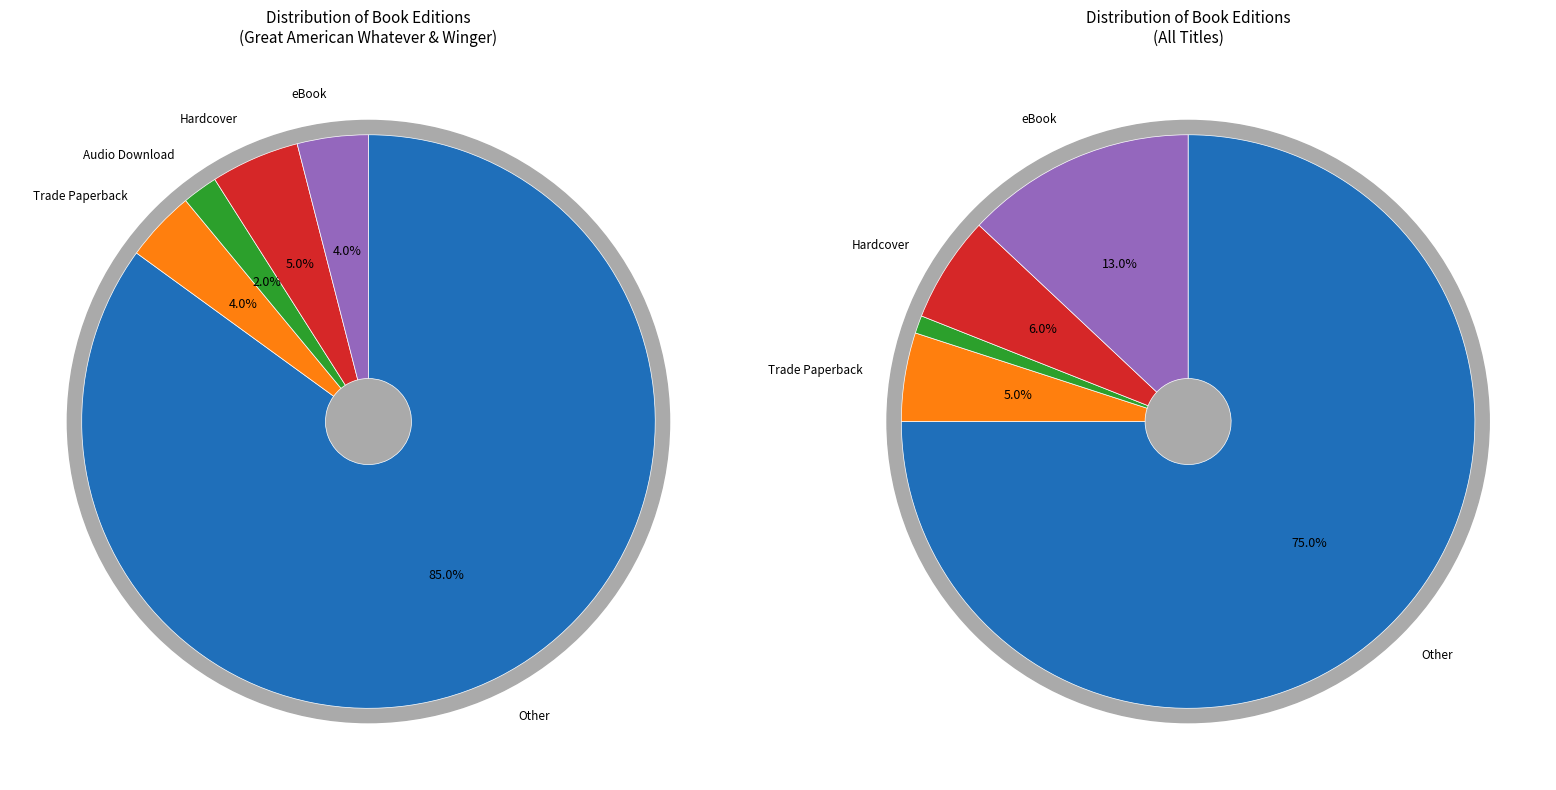

True or false: Great American Whatever accounts for 3% of the total.

False